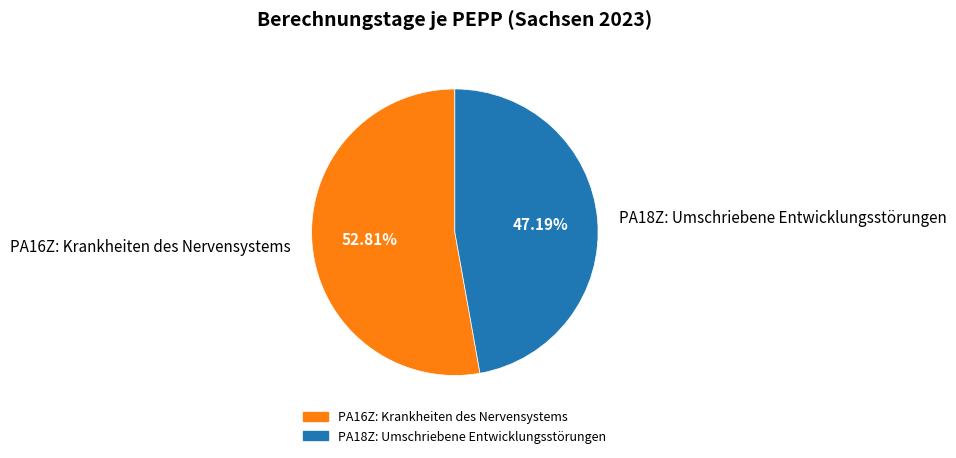

Is the sum of PA16Z: Krankheiten des Nervensystems and PA18Z: Umschriebene Entwicklungsstörungen greater than half?

Yes